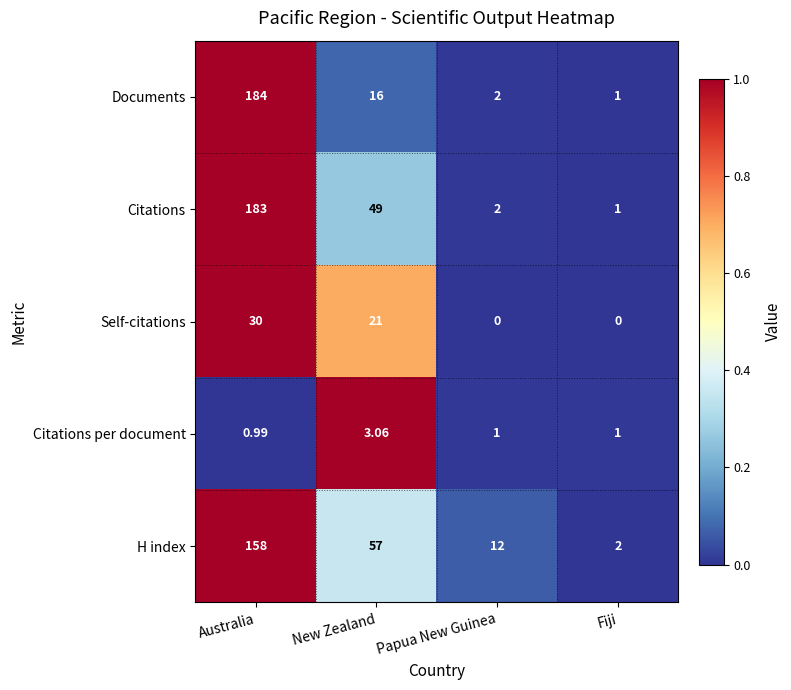

Is the value of Self-citations at Papua New Guinea greater than the value of Citations at Fiji?

No